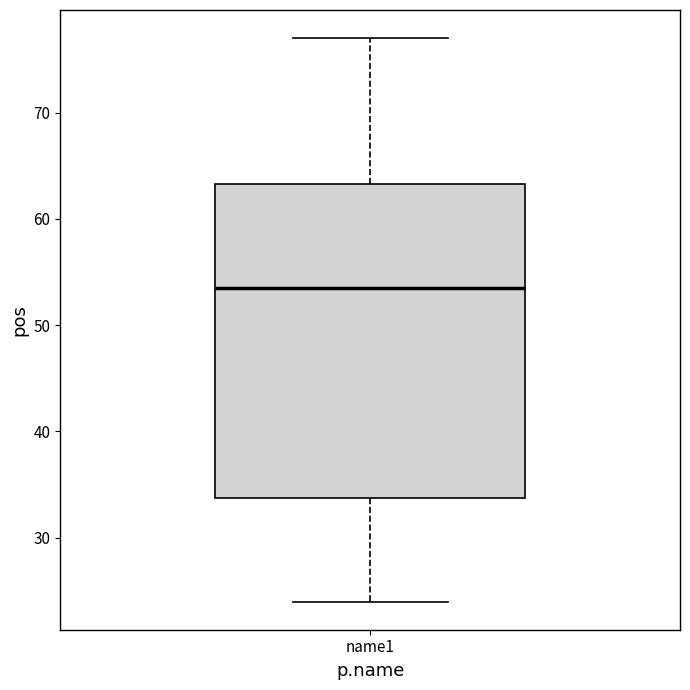

Read this box plot against the y-axis: the position of the median line, the range covered by the box, and the ends of both whiskers. The values are not printed on the chart, so give them approximately, as read against the axis.

median 54, box 34 to 63, whiskers 24 to 77